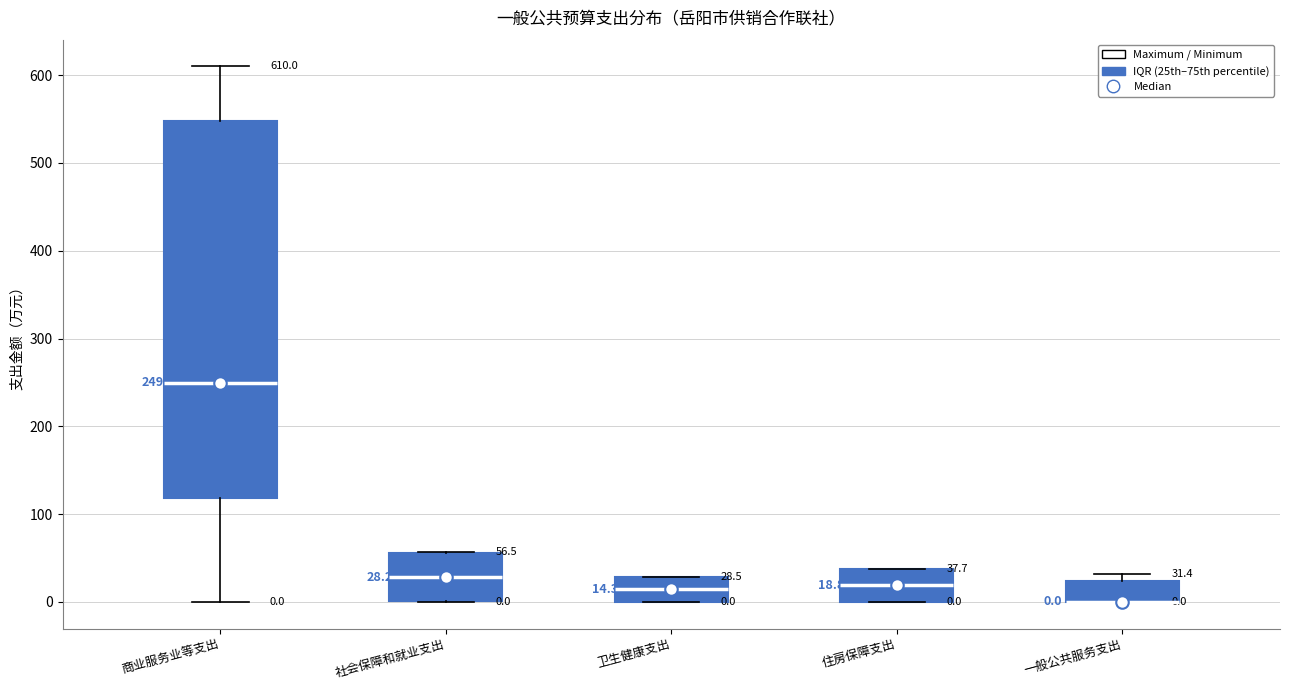

Comparing the boxes themselves (not the whiskers), which one is the tallest?

商业服务业等支出